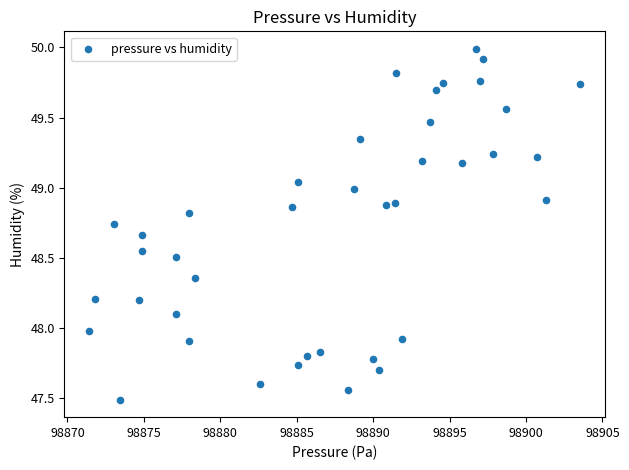

What is the range of Y values (max minus min)?

2.5